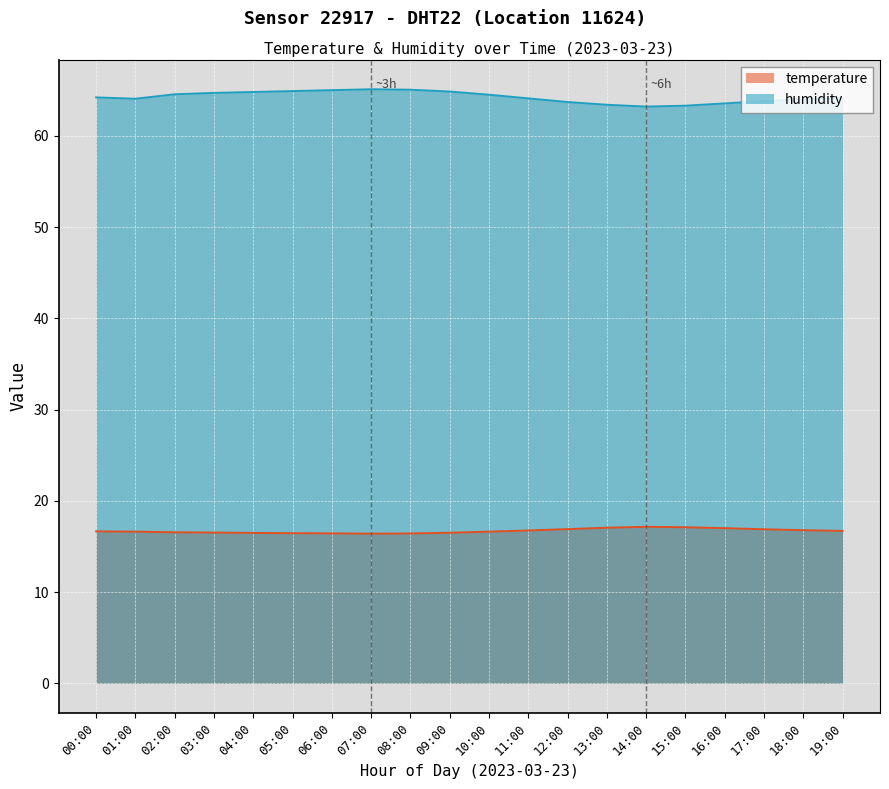

Which has a higher value, 06:00 or 12:00?

12:00